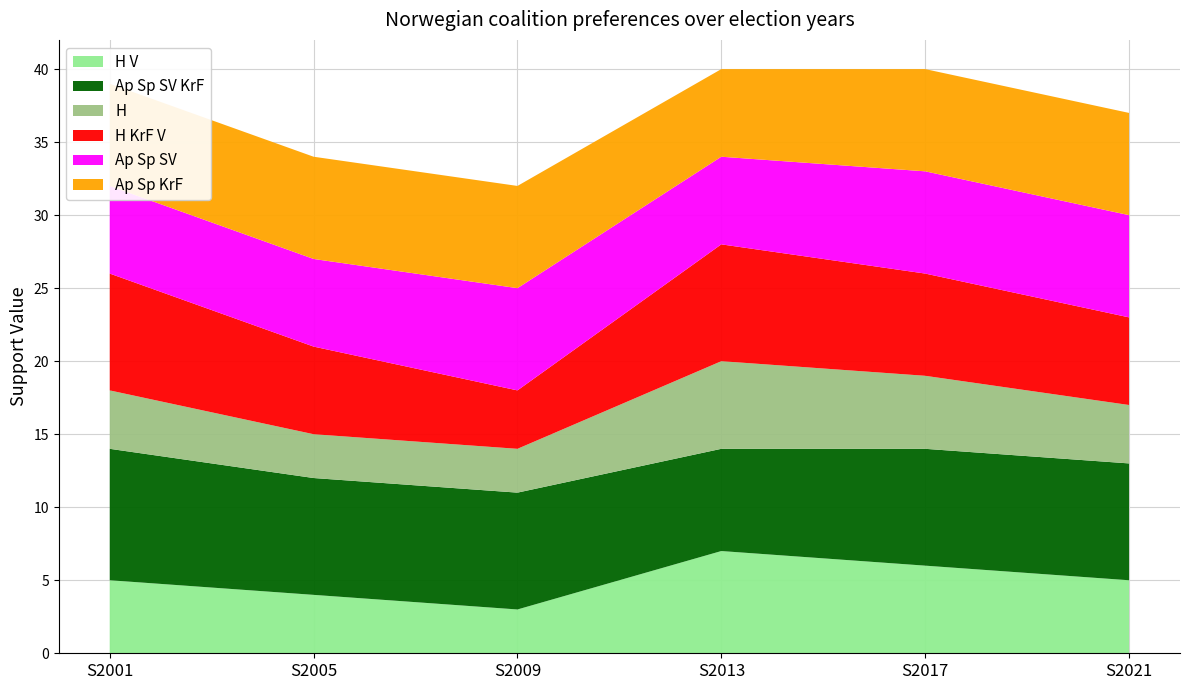

Reading left to right, extract all data points from this chart.

H V: S2001=5	S2005=4	S2009=3	S2013=7	S2017=6	S2021=5
Ap Sp SV KrF: S2001=9	S2005=8	S2009=8	S2013=7	S2017=8	S2021=8
H: S2001=4	S2005=3	S2009=3	S2013=6	S2017=5	S2021=4
H KrF V: S2001=8	S2005=6	S2009=4	S2013=8	S2017=7	S2021=6
Ap Sp SV: S2001=6	S2005=6	S2009=7	S2013=6	S2017=7	S2021=7
Ap Sp KrF: S2001=7	S2005=7	S2009=7	S2013=6	S2017=7	S2021=7